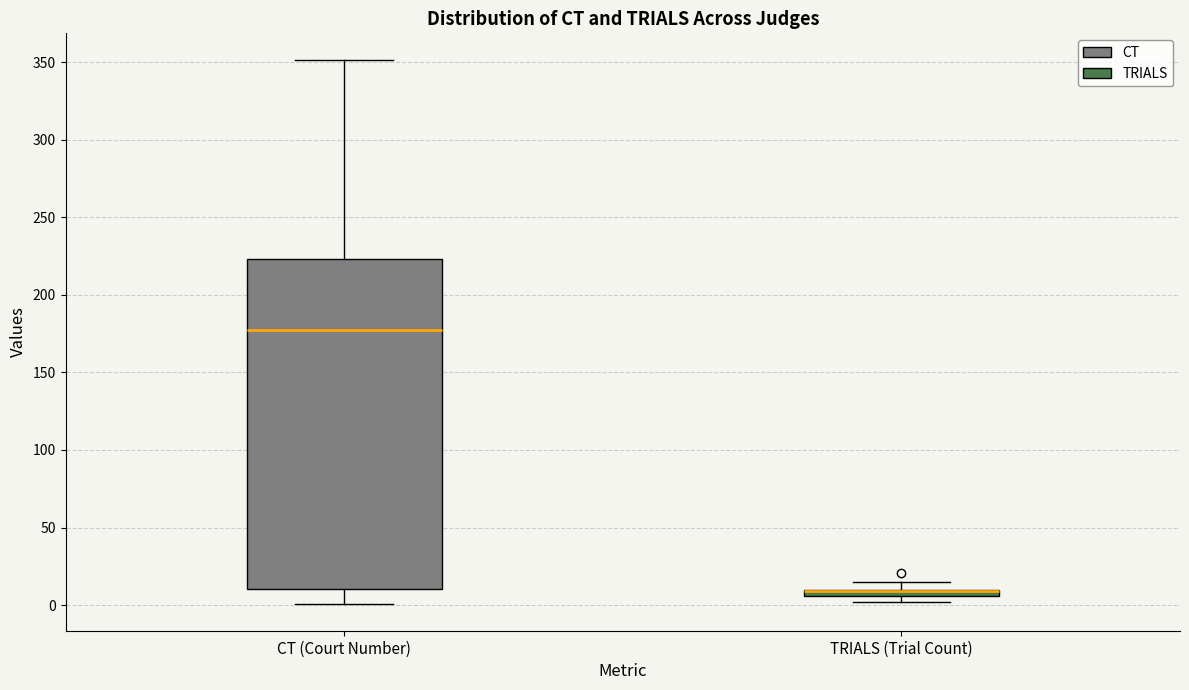

Comparing the boxes themselves (not the whiskers), which one is the tallest?

CT (Court Number)